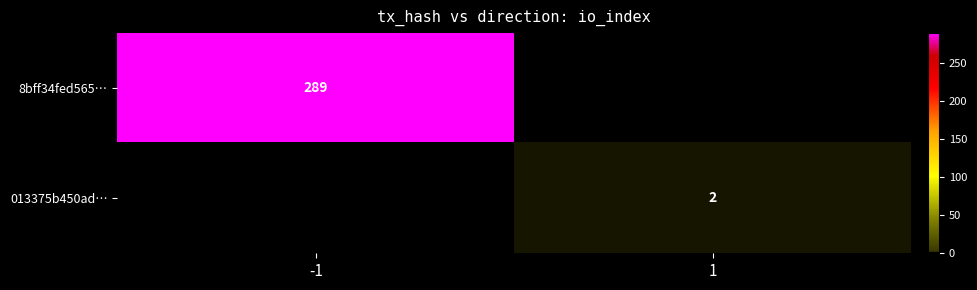

True or false: 013375b450ad… has a value of 3 at 1.

False